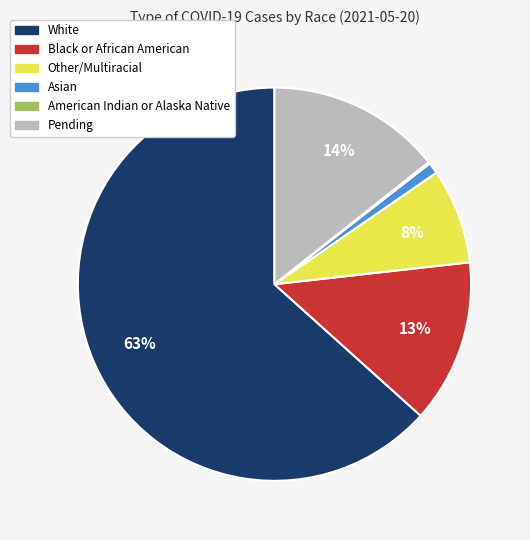

To the nearest percent, what is the average slice percentage?

17%